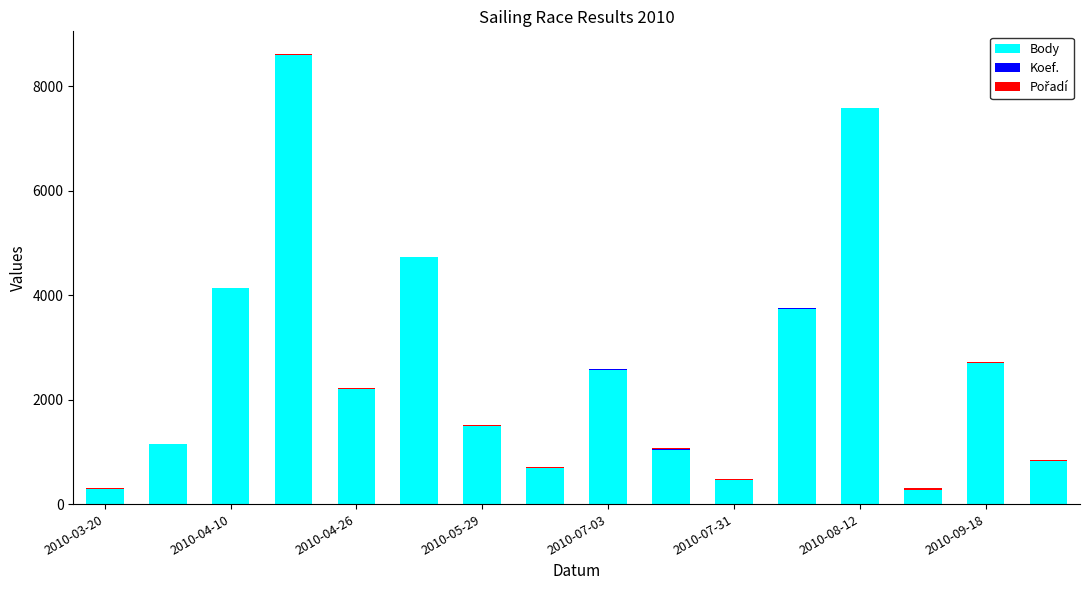

What is the sum of all Body values?

42486